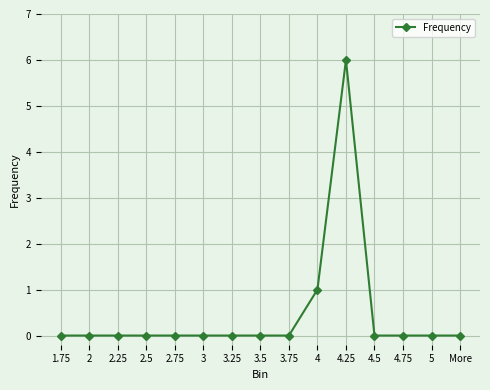

What is the change in value from 2 to 4.25?

+6